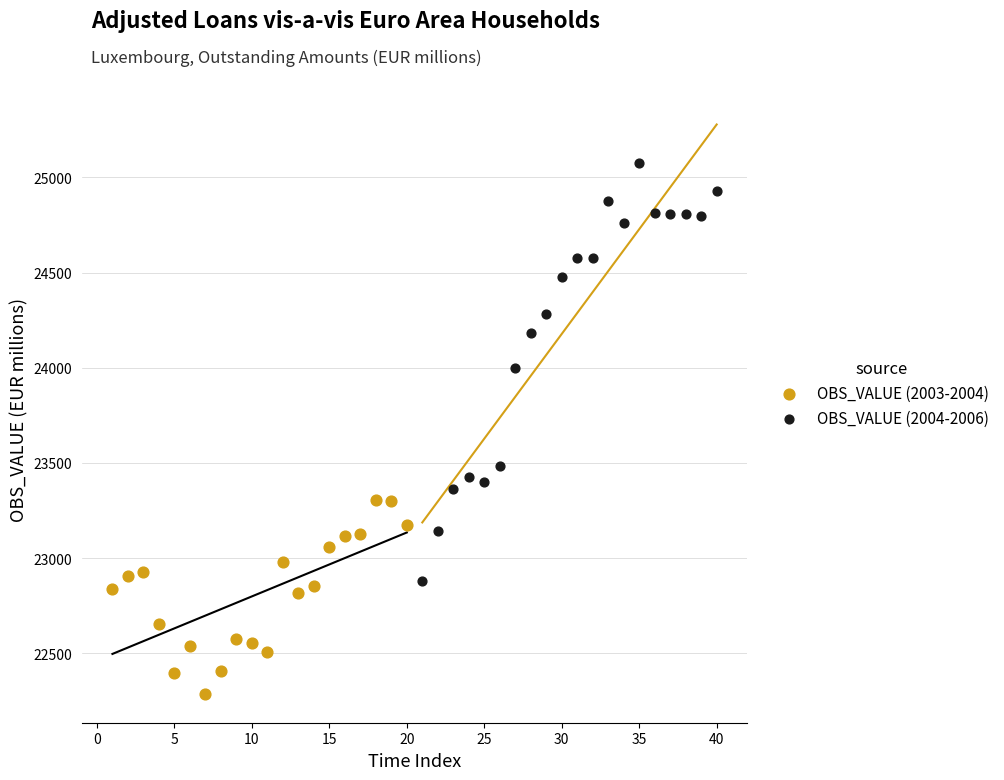

Which series reaches the maximum Y coordinate?

OBS_VALUE (2004-2006)